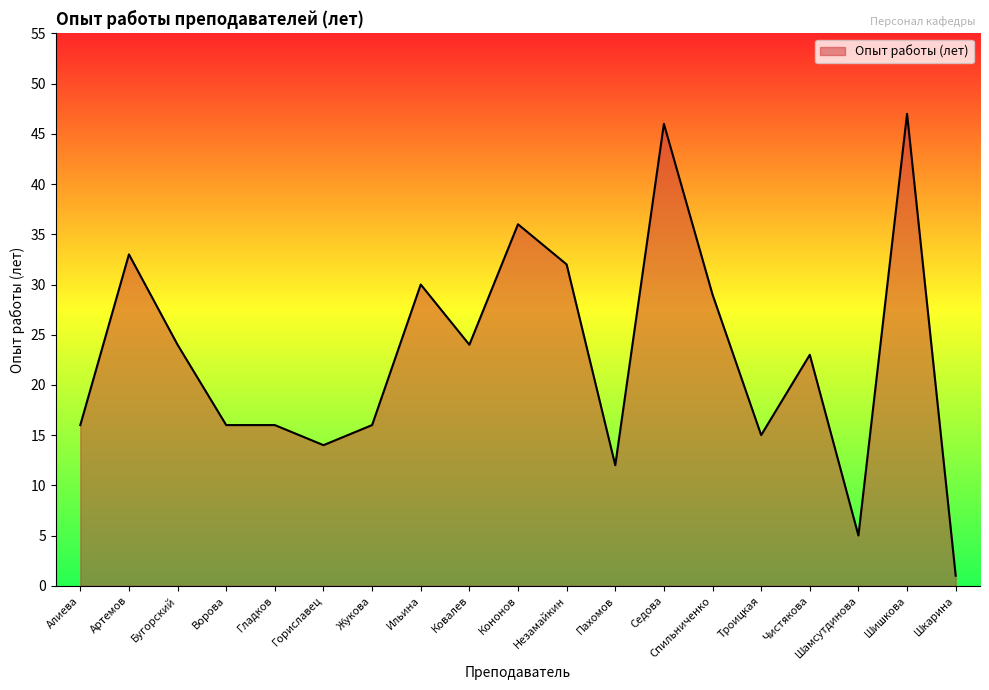

How many categories are shown in the chart?

19